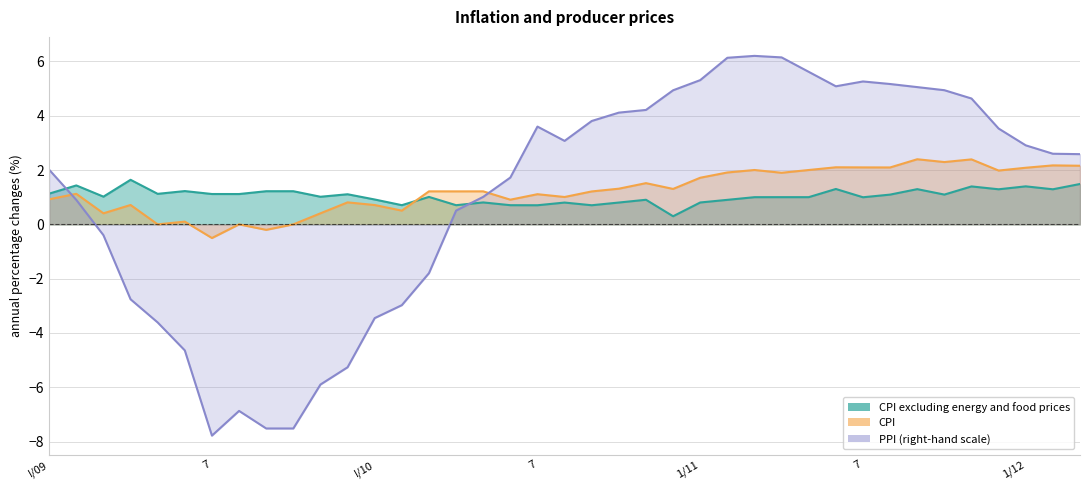

Reading left to right, what are all the values shown in this chart?

CPI: 0.9	1.1	0.4	0.7	0.0	0.1	-0.5	0.0	-0.2	0.0	0.4	0.8	0.7	0.5	1.2	1.2	1.2	0.9	1.1	1.0	1.2	1.3	1.5	1.3	1.7	1.9	2.0	1.9	2.0	2.1	2.1	2.1	2.4	2.3	2.4	2.0	2.1	2.2	2.2
CPI excluding energy and food prices: 1.1	1.4	1.0	1.6	1.1	1.2	1.1	1.1	1.2	1.2	1.0	1.1	0.9	0.7	1.0	0.7	0.8	0.7	0.7	0.8	0.7	0.8	0.9	0.3	0.8	0.9	1.0	1.0	1.0	1.3	1.0	1.1	1.3	1.1	1.4	1.3	1.4	1.3	1.5
PPI: 2.0	0.9	-0.4	-2.8	-3.6	-4.6	-7.8	-6.9	-7.5	-7.5	-5.9	-5.3	-3.5	-3.0	-1.8	0.5	1.0	1.7	3.6	3.1	3.8	4.1	4.2	4.9	5.3	6.1	6.2	6.1	5.6	5.1	5.3	5.2	5.1	4.9	4.6	3.5	2.9	2.6	2.6